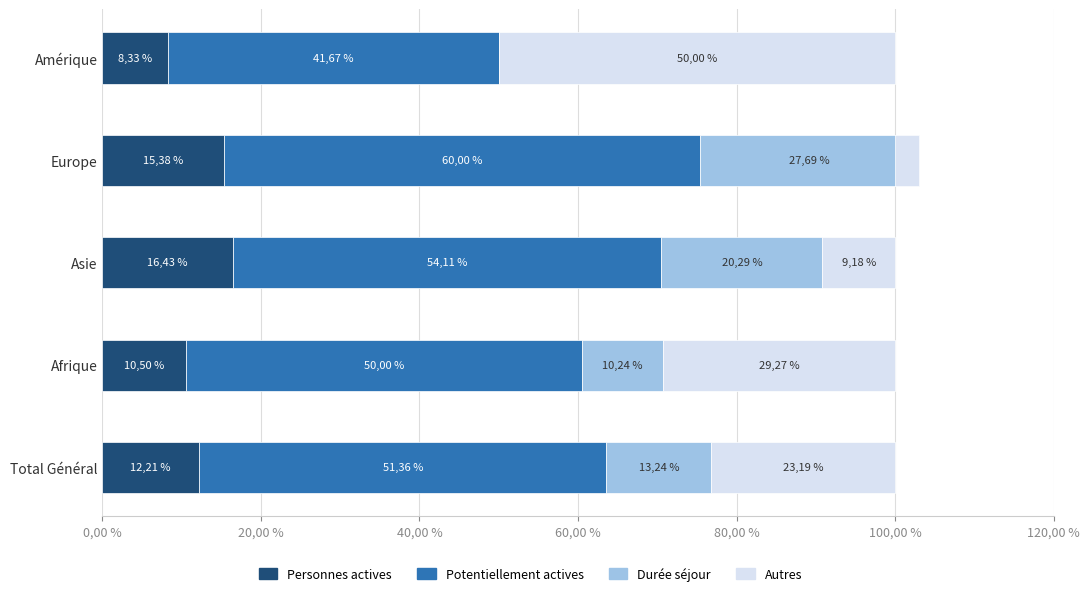

What are all the series names shown in the legend?

Personnes actives, Potentiellement actives, Durée séjour, Autres